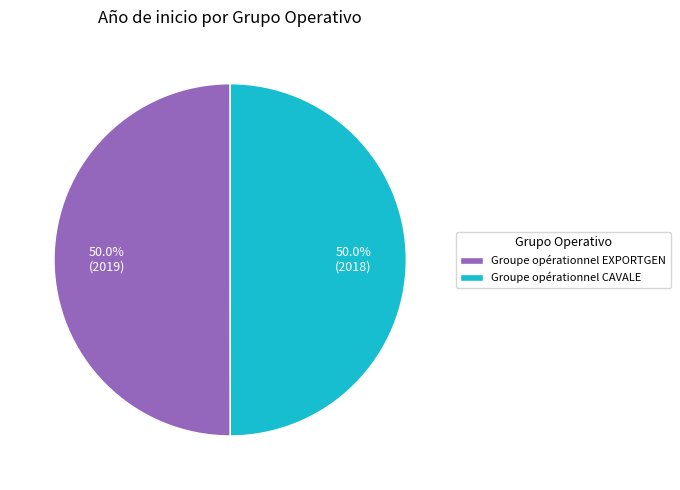

What percentage is NOT represented by Groupe opérationnel EXPORTGEN?

50.0%